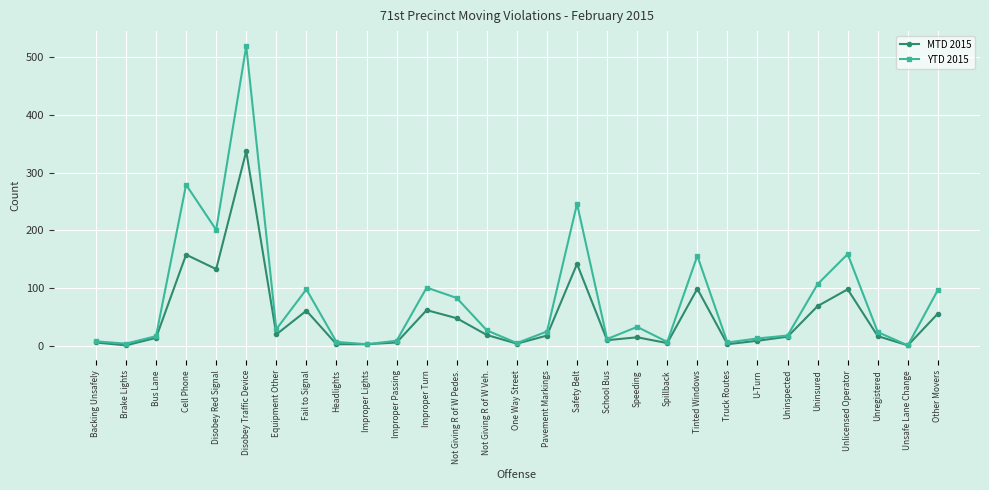

What is the spread (max minus min) of values at Equipment Other?

9